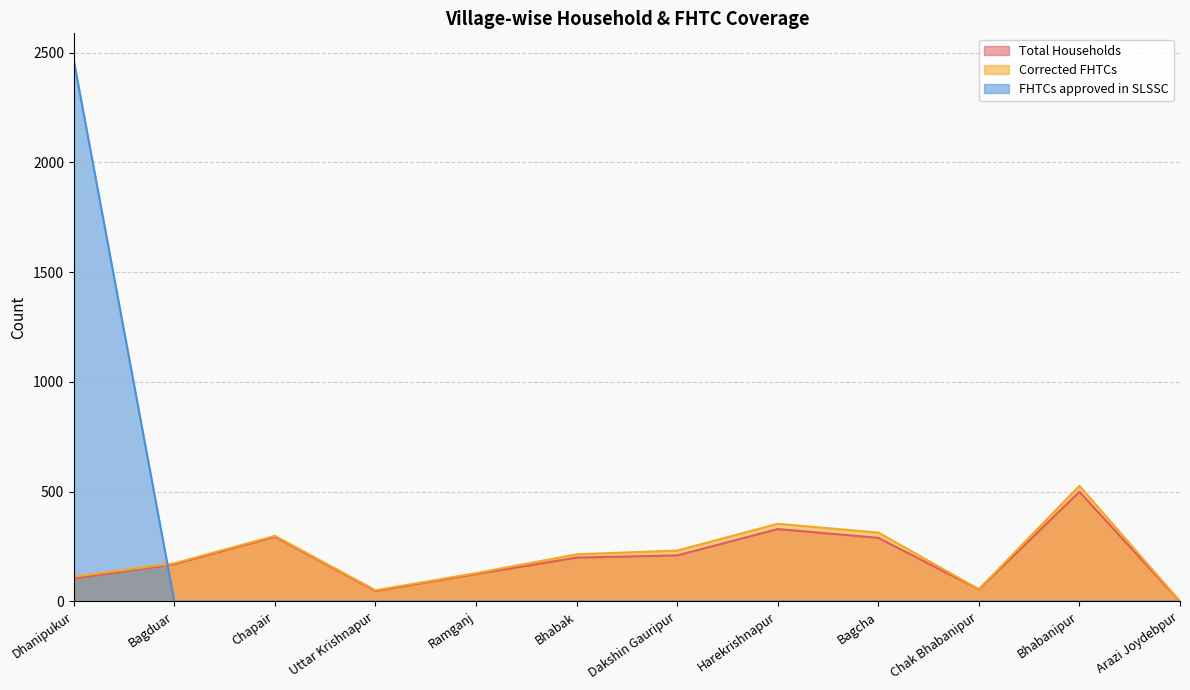

The value of FHTCs approved in SLSSC at Bhabanipur is 0. True or false?

True